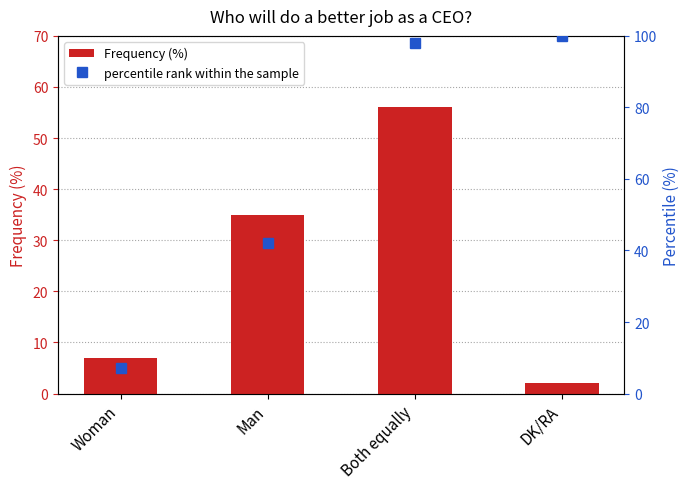

Reading left to right, transcribe all the data shown in this chart.

Frequency (%): 7.0	35.0	56.0	2.0
percentile rank within the sample: 7.0	42.0	98.0	100.0